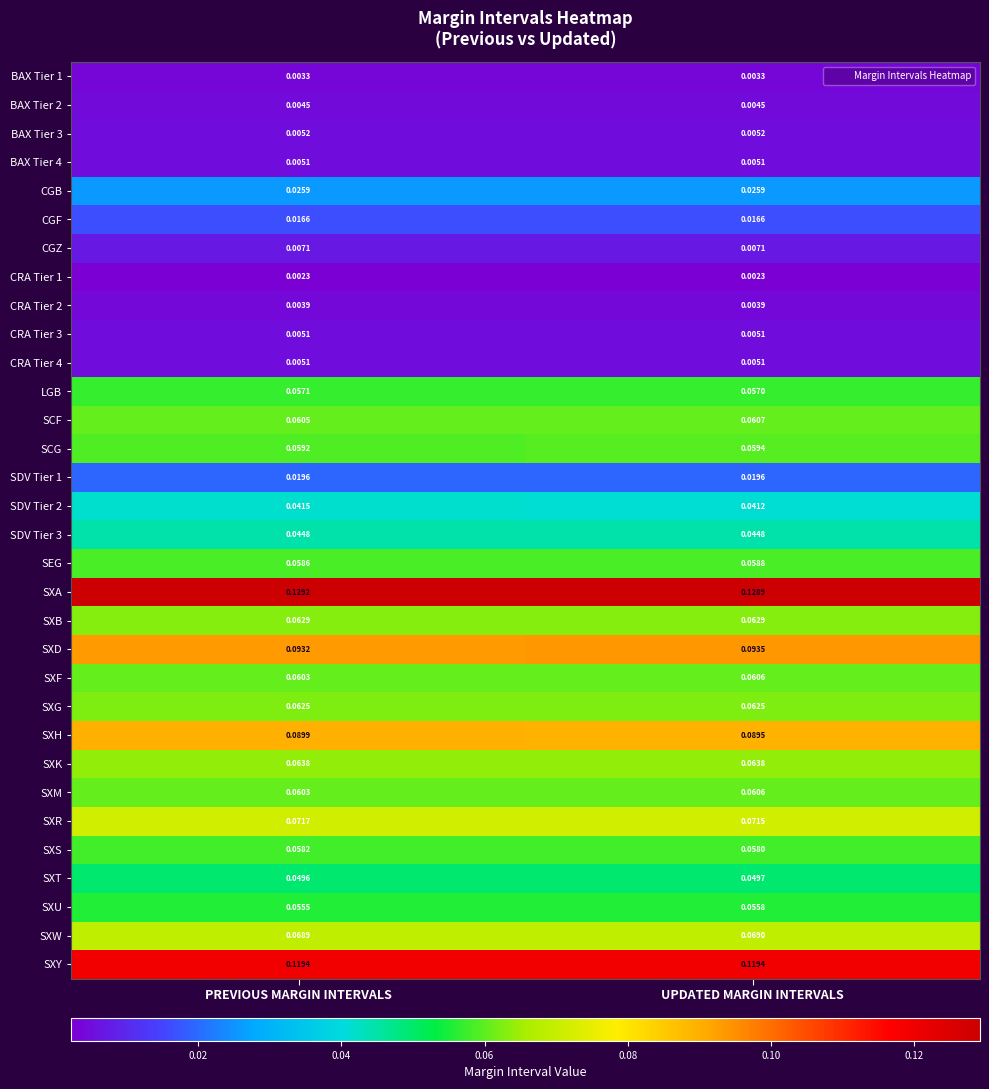

What is the total value across all series at PREVIOUS MARGIN INTERVALS?

1.5